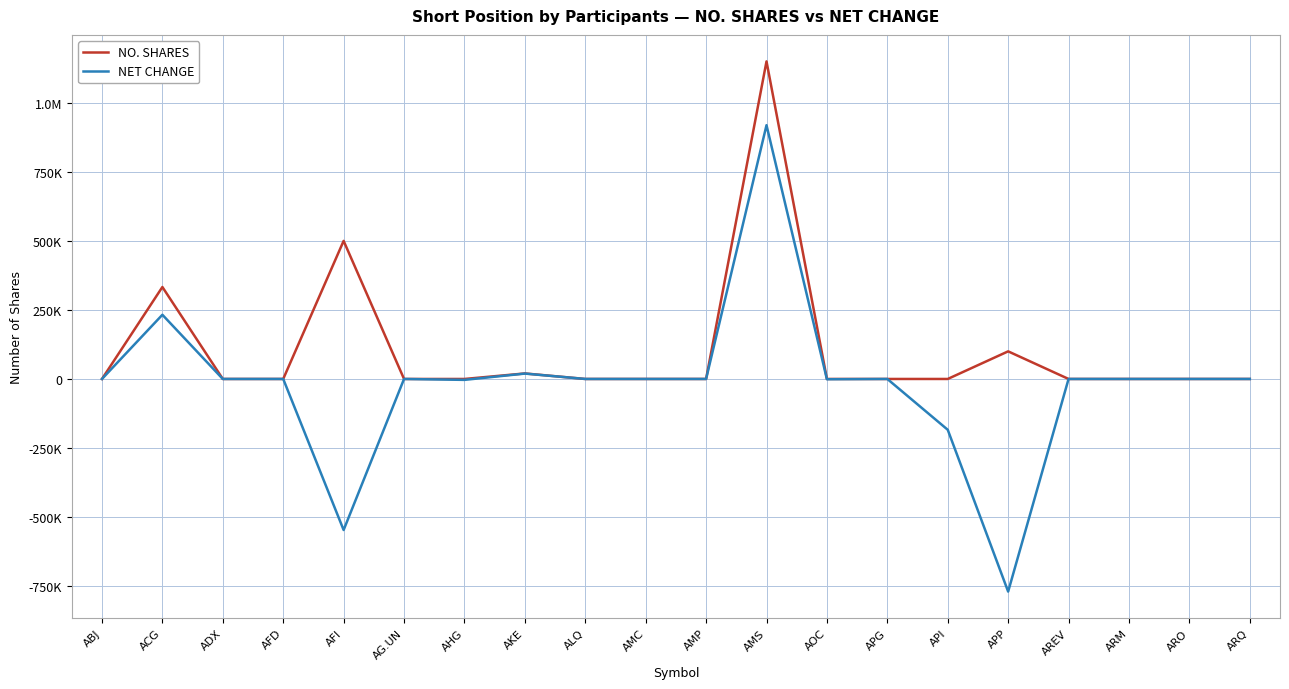

How many interior local valleys does the NET CHANGE series have?

4